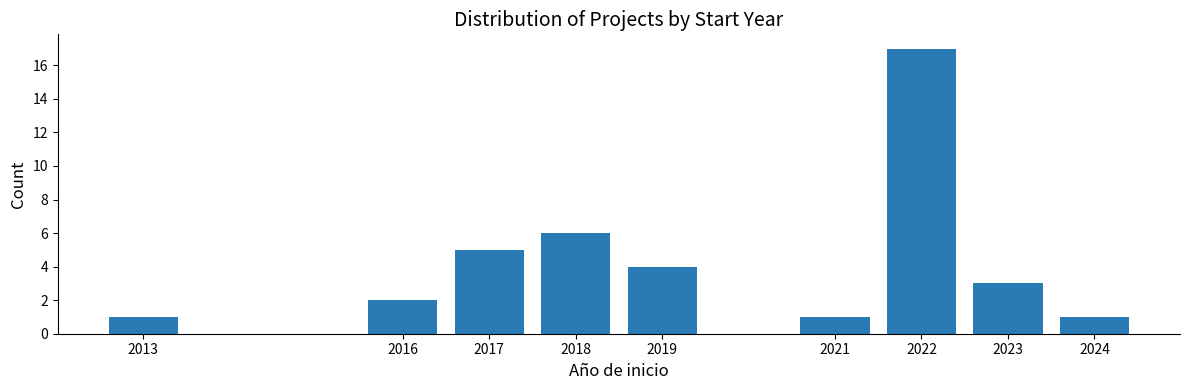

Reading left to right, what are all the values shown in this chart?

1	2	5	6	4	1	17	3	1